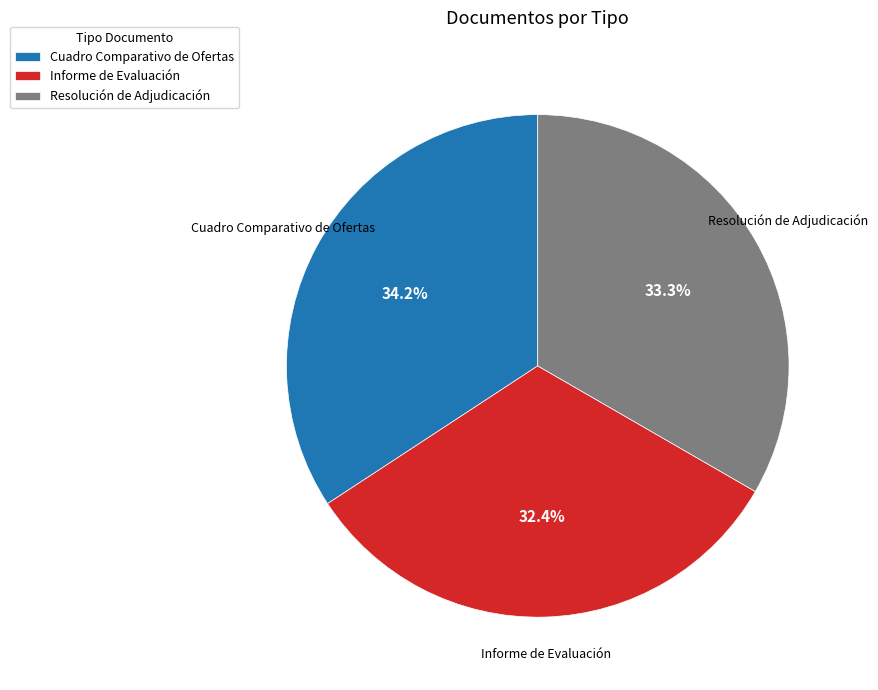

Count the number of slices in the pie.

3